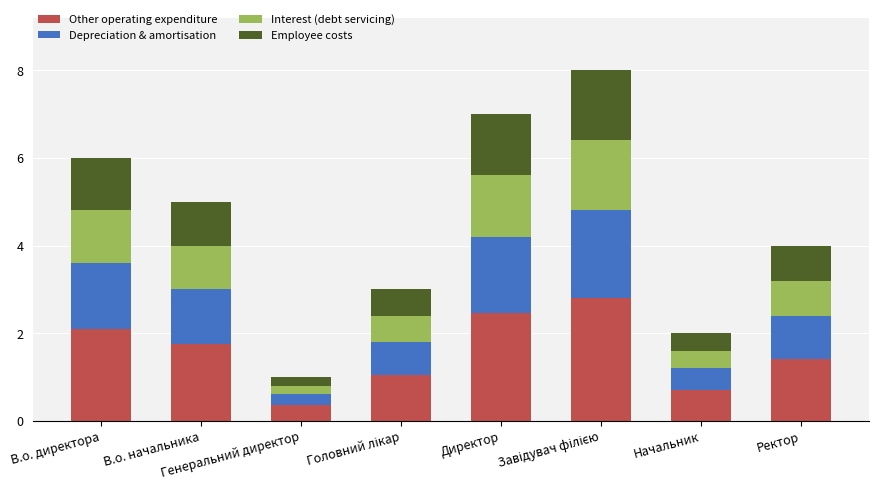

What is the difference between the maximum and second lowest values in the Other operating expenditure series?

2.1